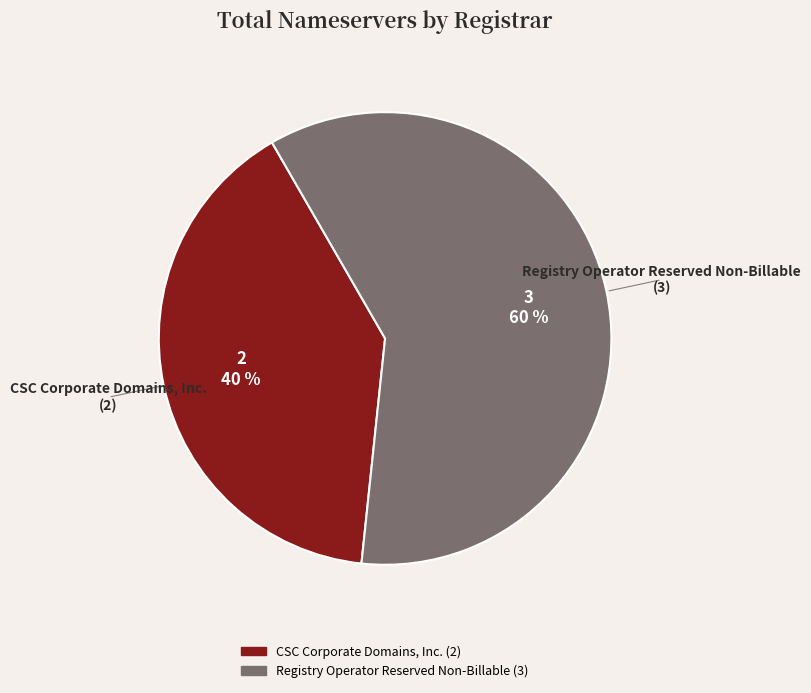

To the nearest percent, what is the average slice percentage?

50%